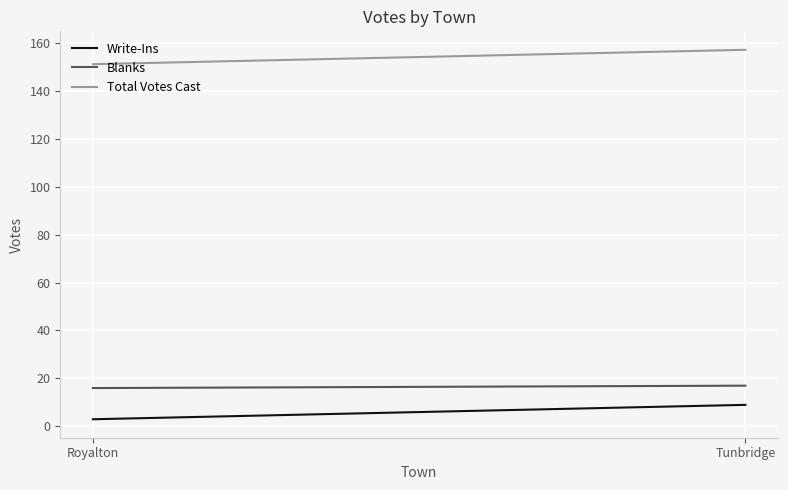

What is the value of the Blanks point at the 1st from the left?

16